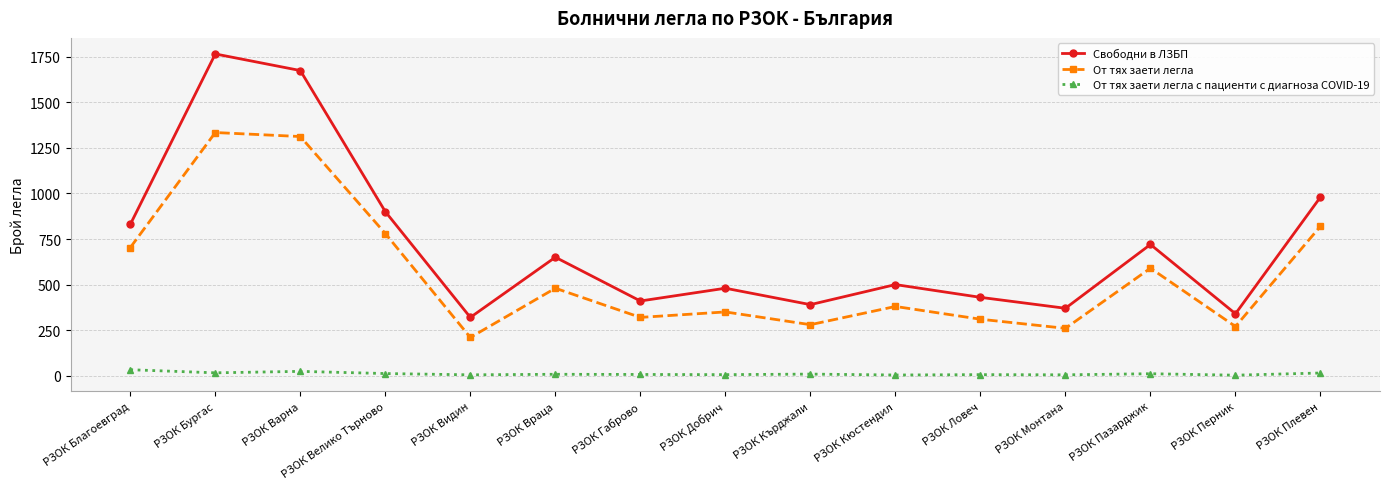

Which label corresponds to the largest value in the chart?

РЗОК Бургас